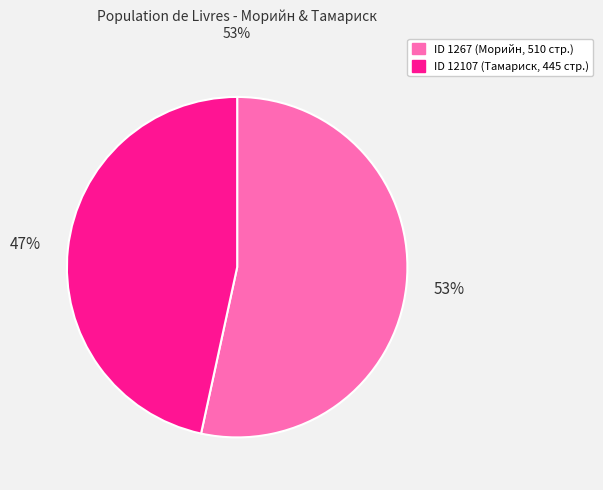

Is there any slice that represents more than half of the pie?

Yes